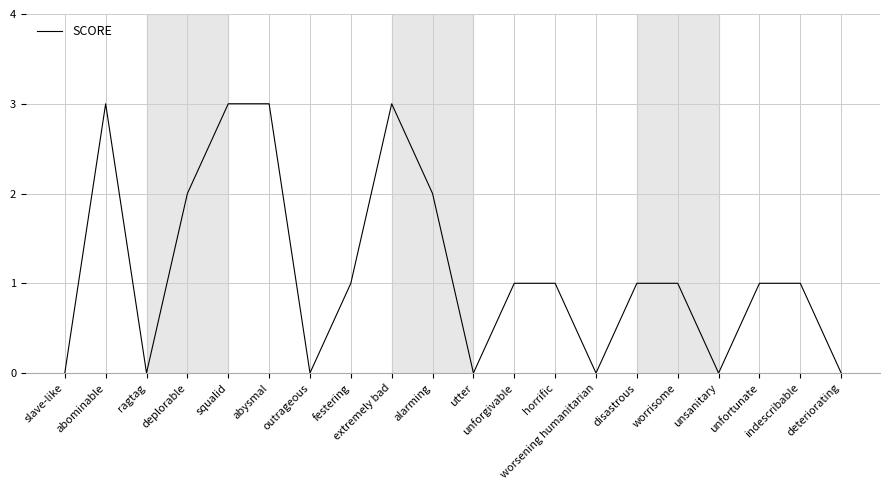

How many lines are shown in the chart?

1